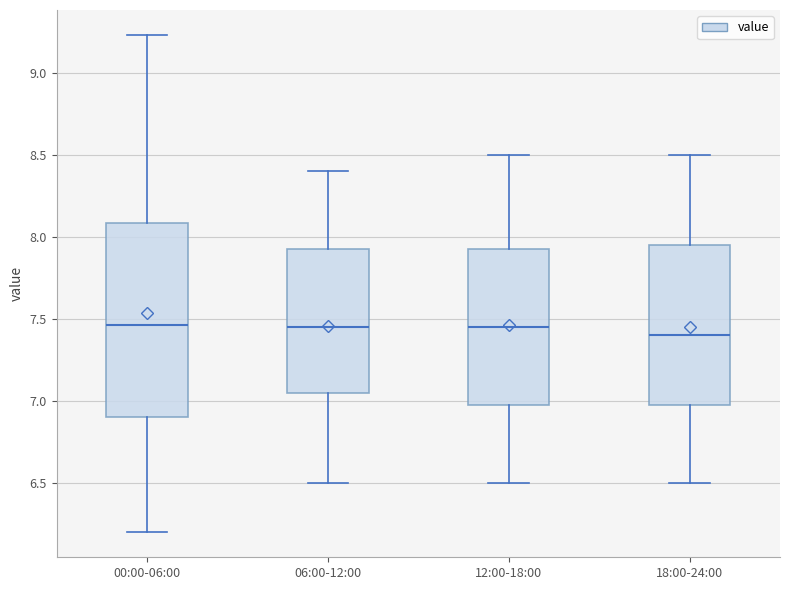

Reading left to right, read every box against the y-axis: the position of its median line, the range the box covers, and the ends of its whiskers. The values are not printed on the chart, so give them approximately, as read against the axis.

00:00-06:00: median 7.45, box 6.90 to 8.10, whiskers 6.20 to 9.25
06:00-12:00: median 7.45, box 7.05 to 7.95, whiskers 6.50 to 8.40
12:00-18:00: median 7.45, box 7.00 to 7.95, whiskers 6.50 to 8.50
18:00-24:00: median 7.40, box 7.00 to 7.95, whiskers 6.50 to 8.50